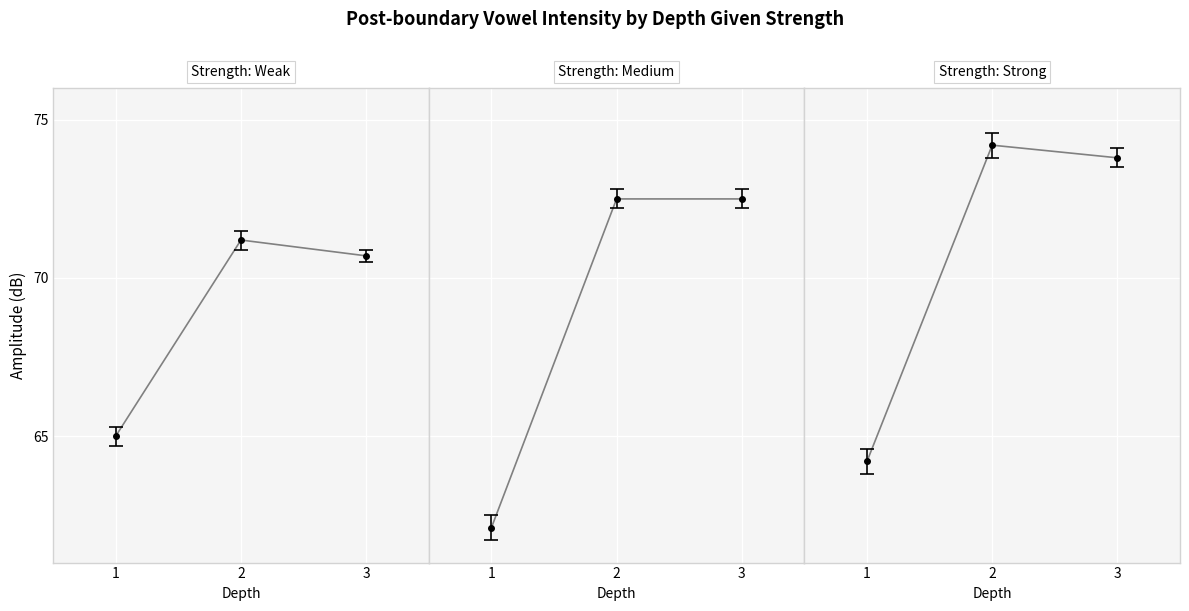

List the series in order of their peak value, highest first.

Strength: Strong, Strength: Medium, Strength: Weak